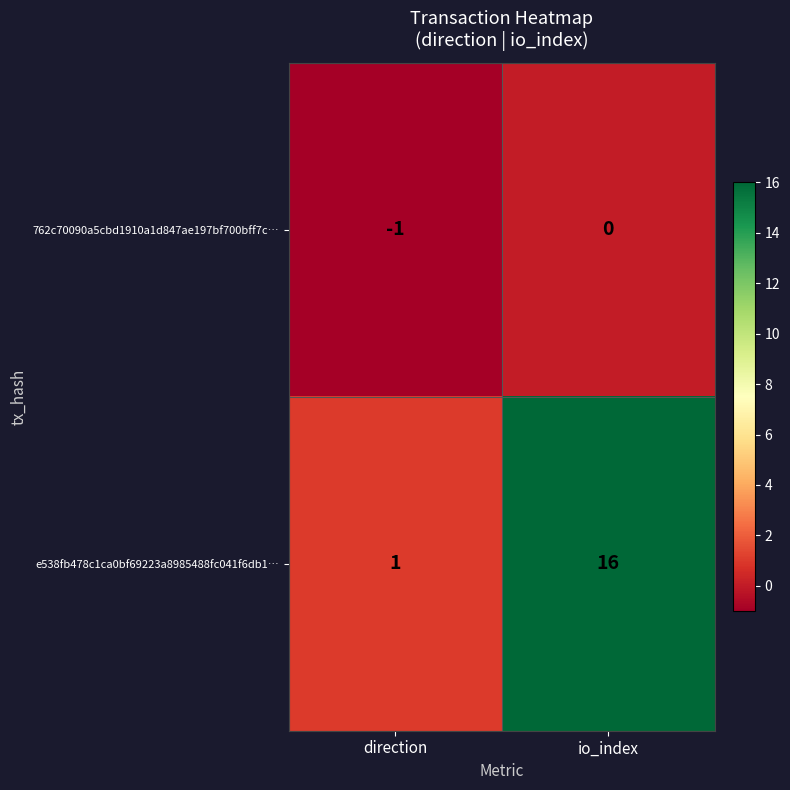

Reading left to right, what are all the values shown in this chart?

762c70090a5cbd1910a1d847ae197bf700bff7c…: direction=-1	io_index=0
e538fb478c1ca0bf69223a8985488fc041f6db1…: direction=1	io_index=16